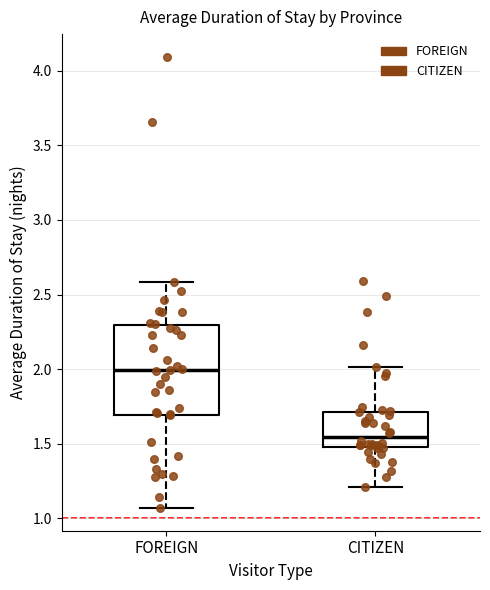

Comparing the boxes themselves (not the whiskers), which one is the tallest?

FOREIGN